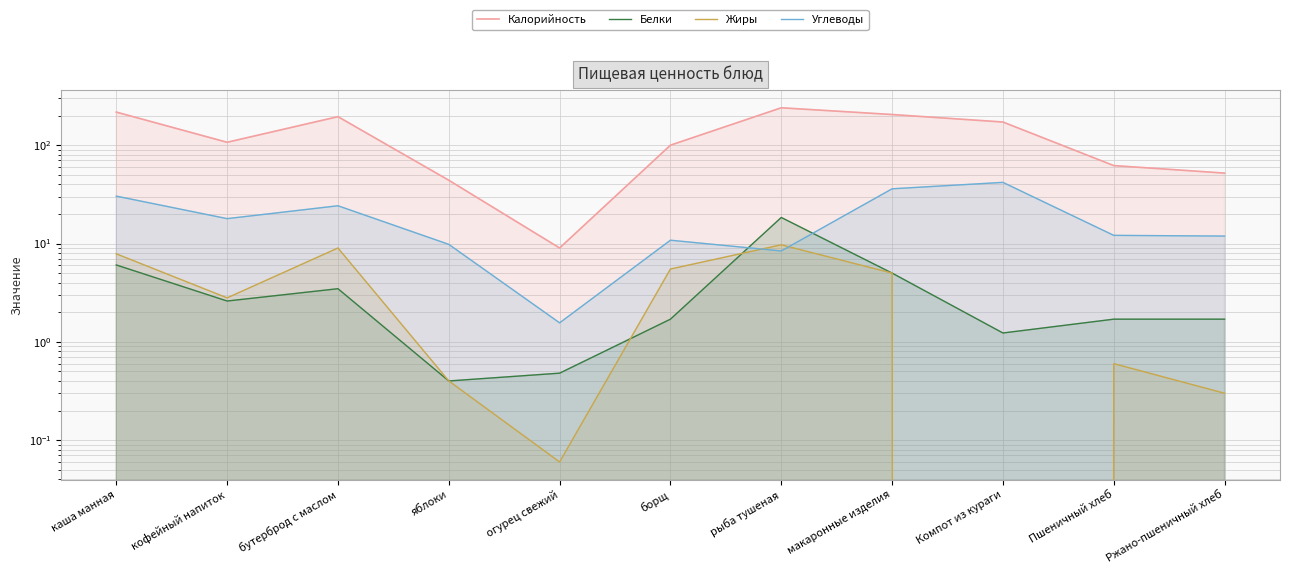

How many values in the Белки series are below 1?

2